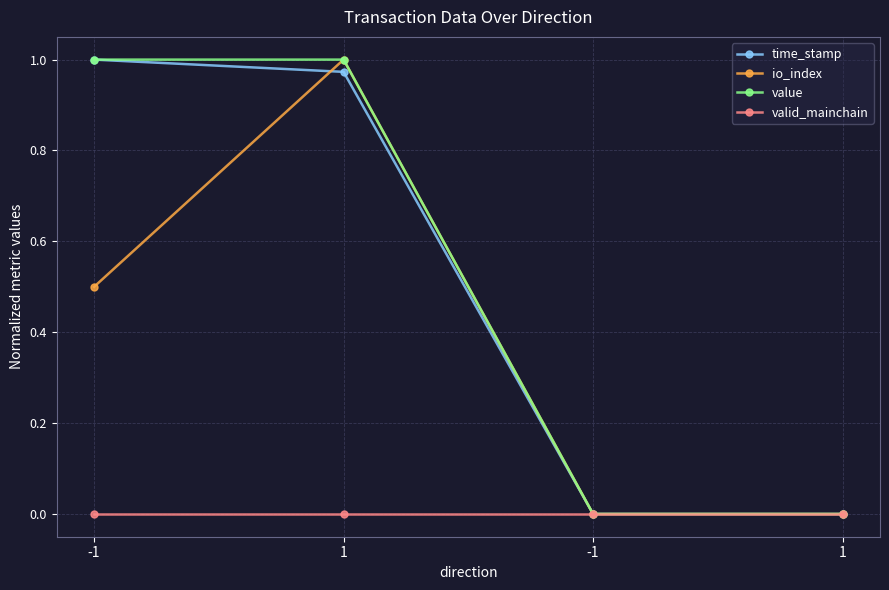

Between 1 and -1, which series saw the biggest shift?

io_index